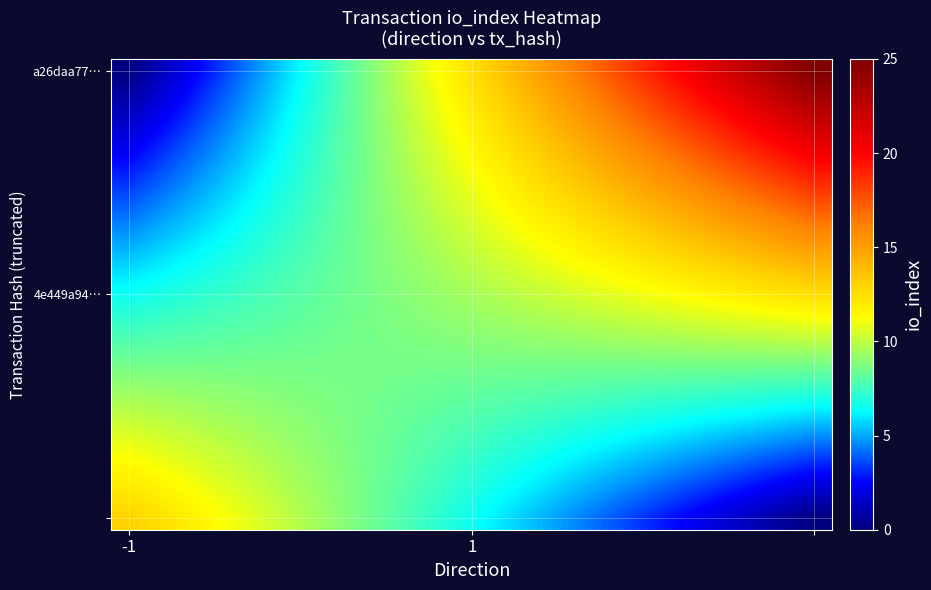

How many distinct data groups are displayed?

20